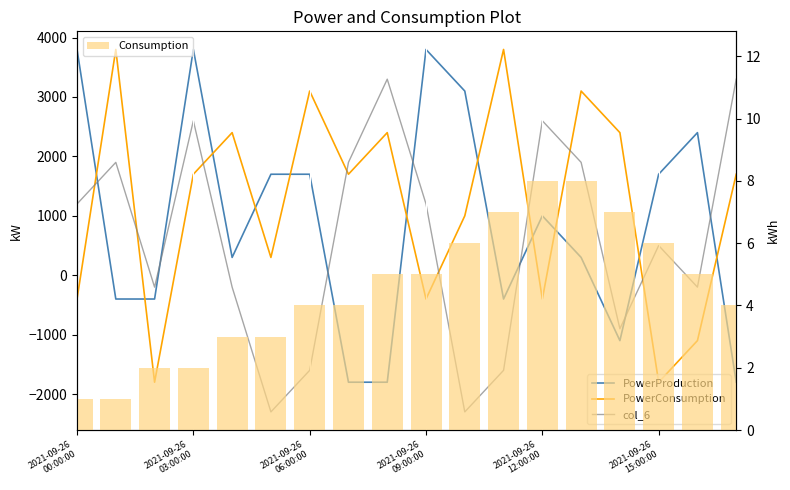

What is the difference between the maximum and minimum values in the Consumption series?

7